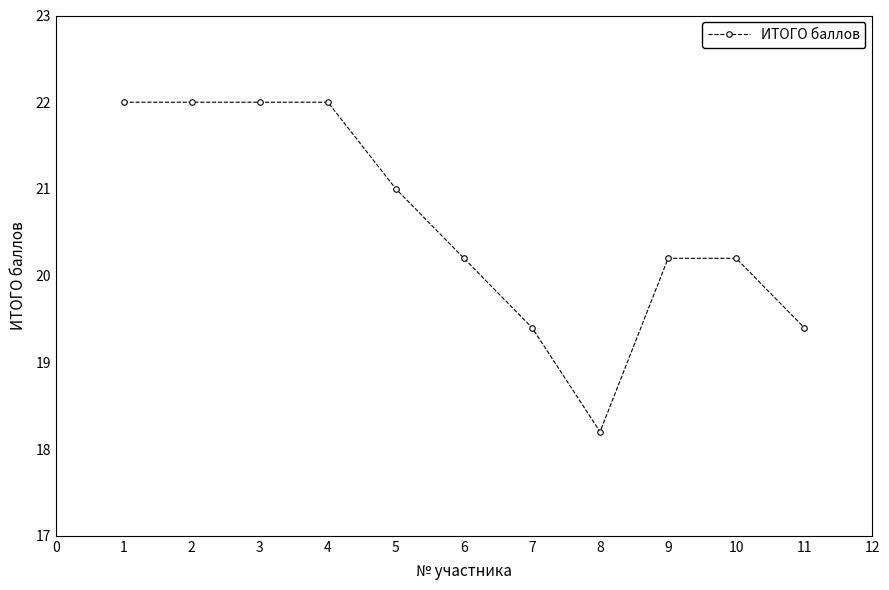

What is the minimum value shown in the chart?

18.2